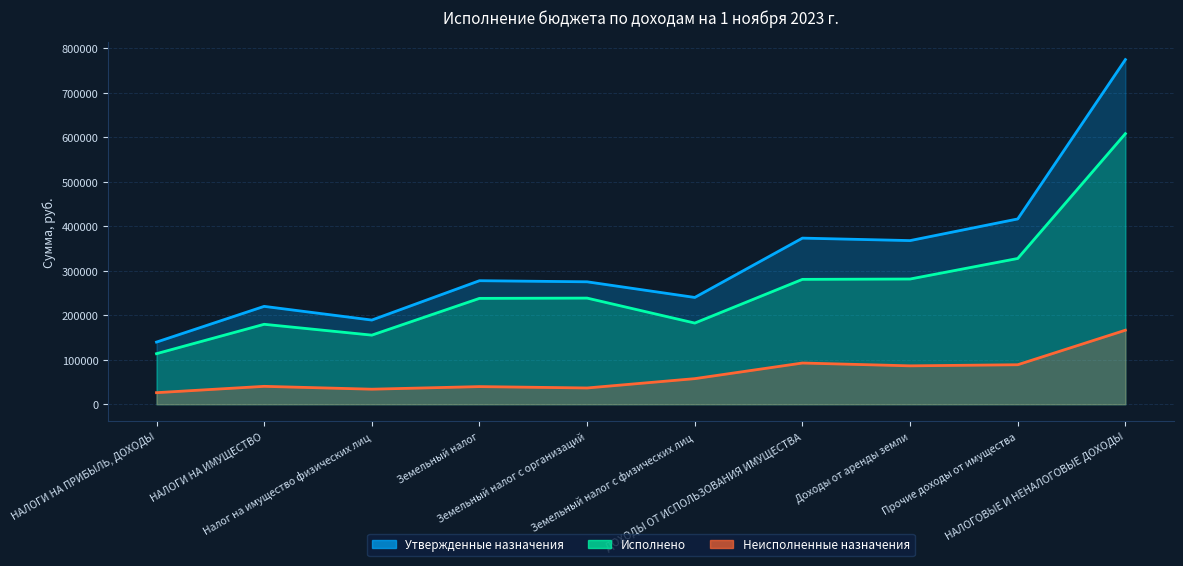

True or false: Исполнено and Утвержденные назначения intersect in this chart.

False